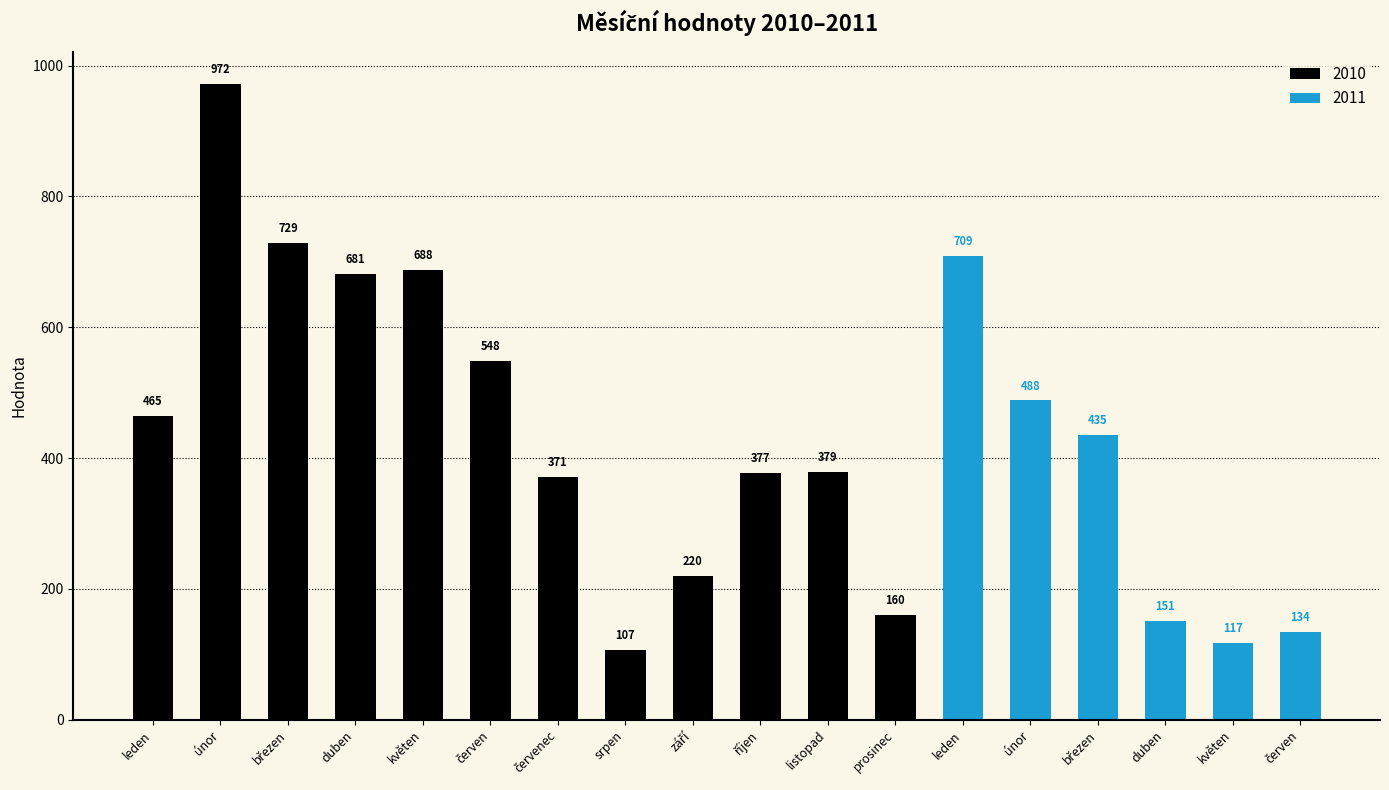

Are the bars grouped side by side (vs. stacked)?

No